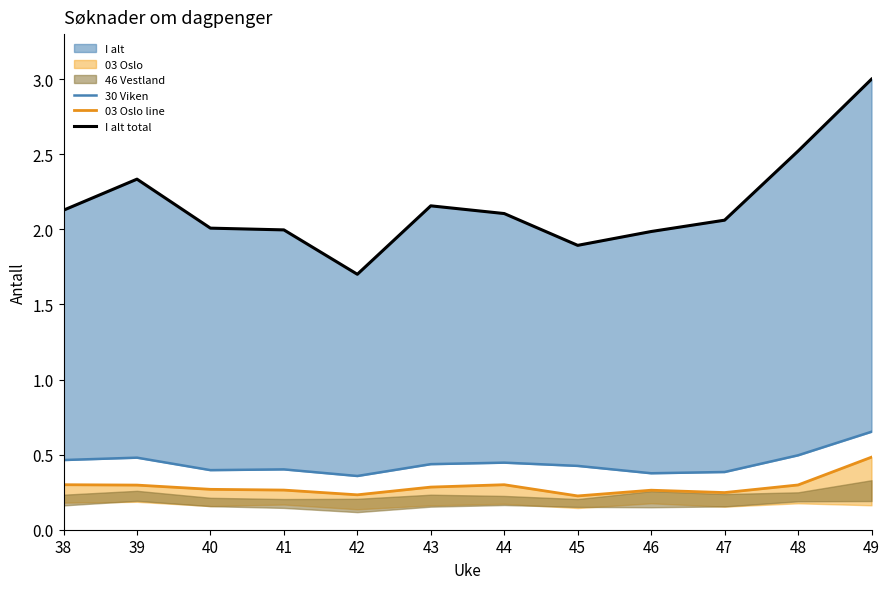

What is the value of the 03 Oslo line point at the 2nd from the left?

0.3